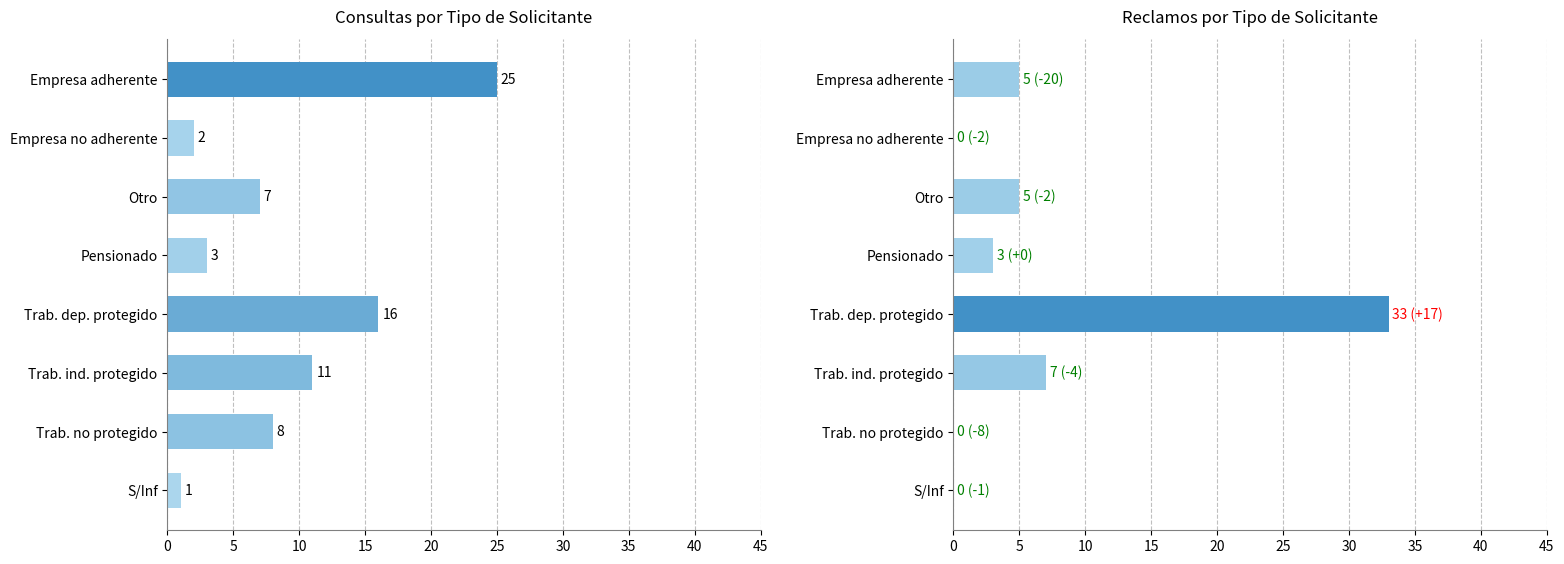

The value of Reclamo at Otro is 5. True or false?

True